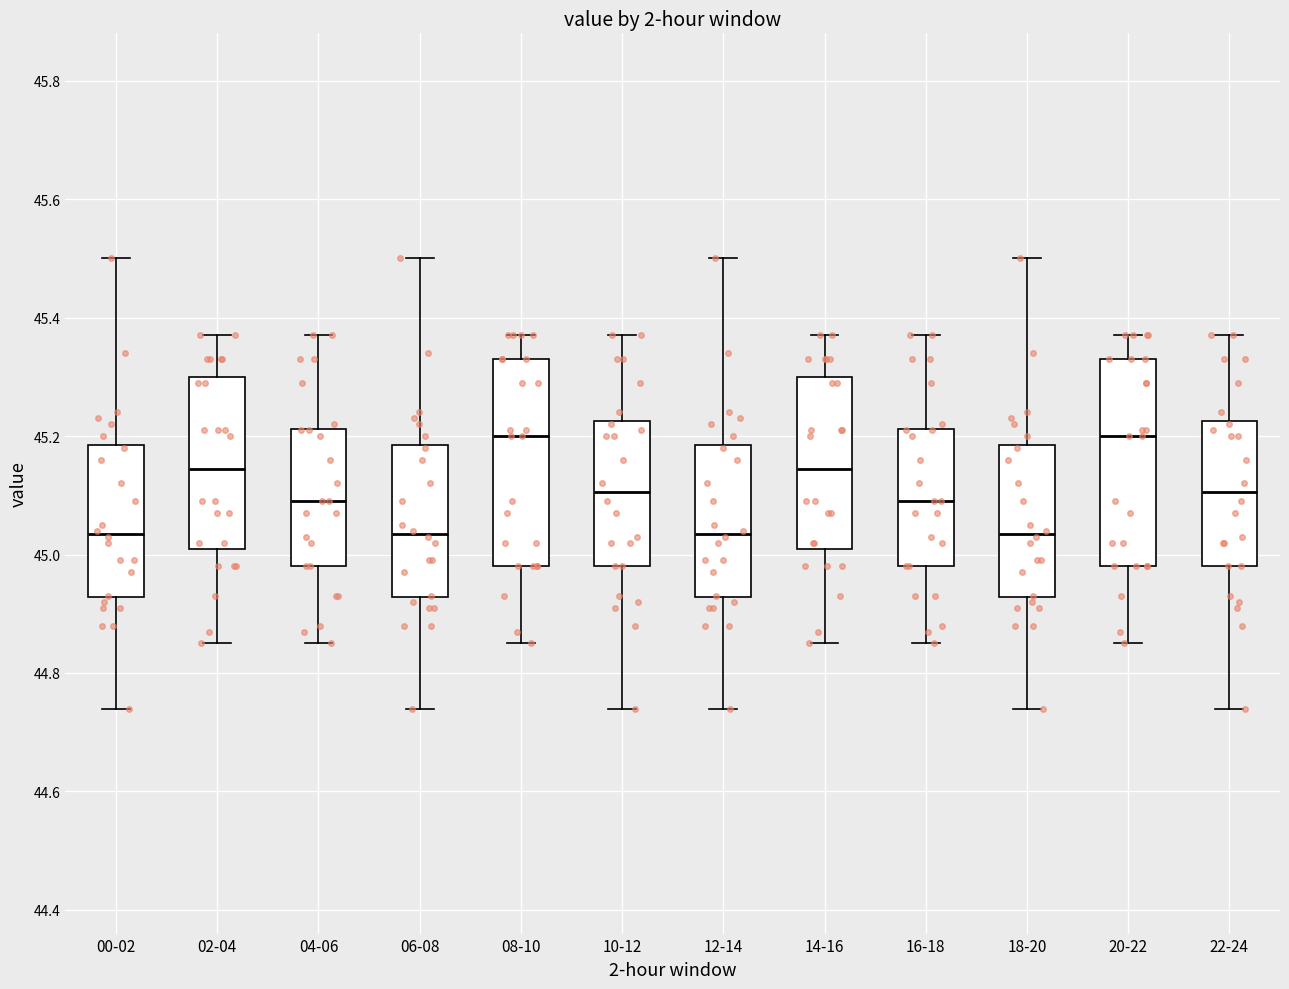

Where does the upper whisker of the box for 00-02 end on the y-axis? The values are not printed on the chart, so give them approximately, as read against the axis.

45.50